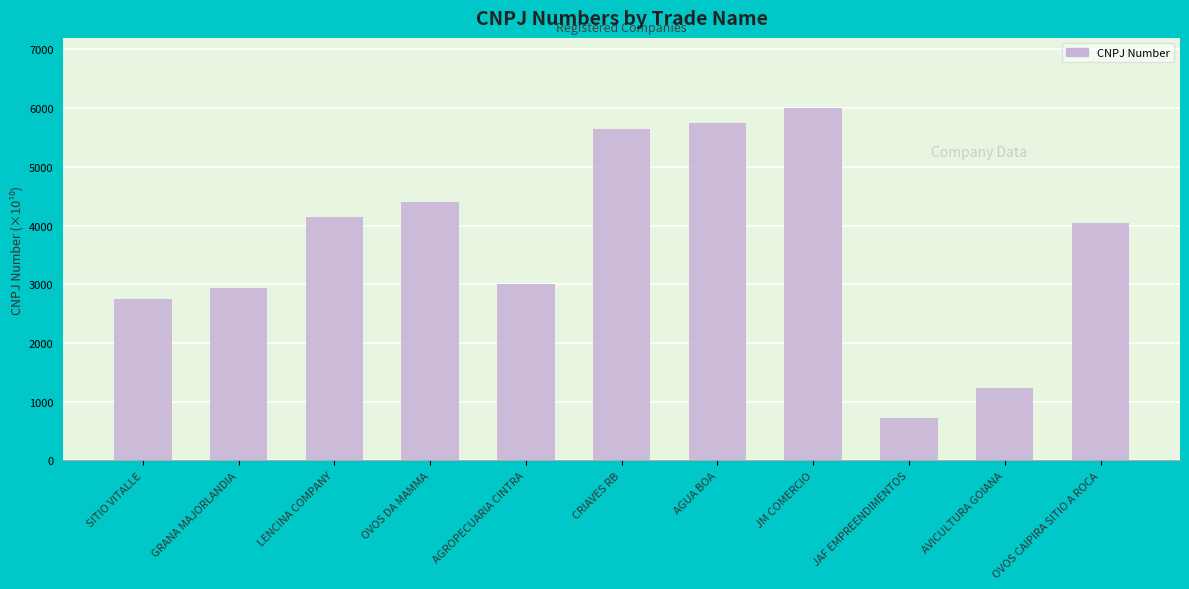

What is the label of the 6th bar from the right?

CRIAVES RB